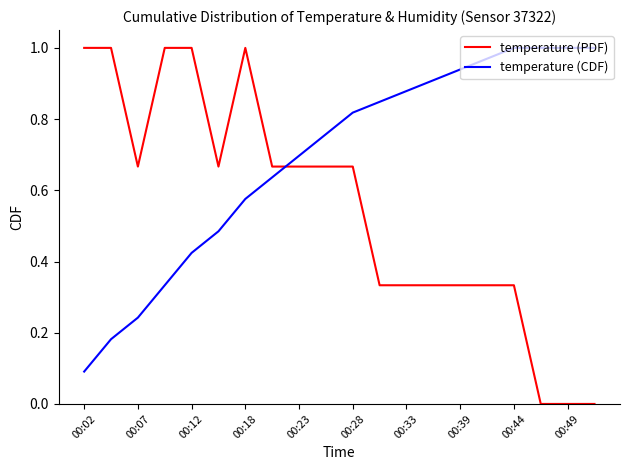

True or false: temperature (PDF) and temperature (CDF) cross at least once.

True